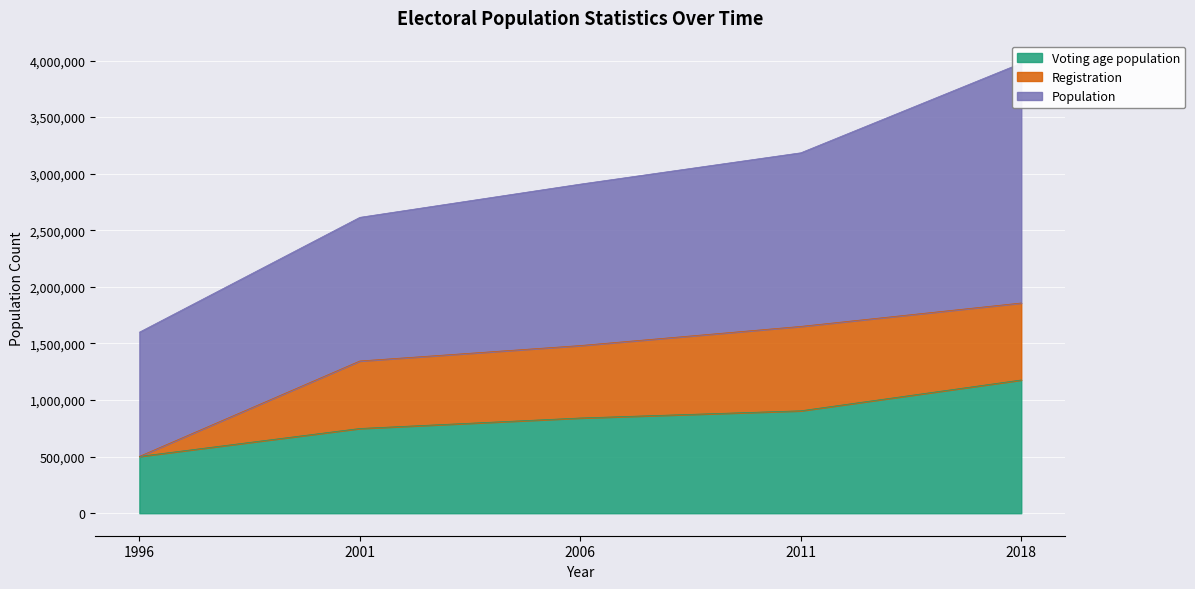

The value of Voting age population at 2001 is 385251. True or false?

False